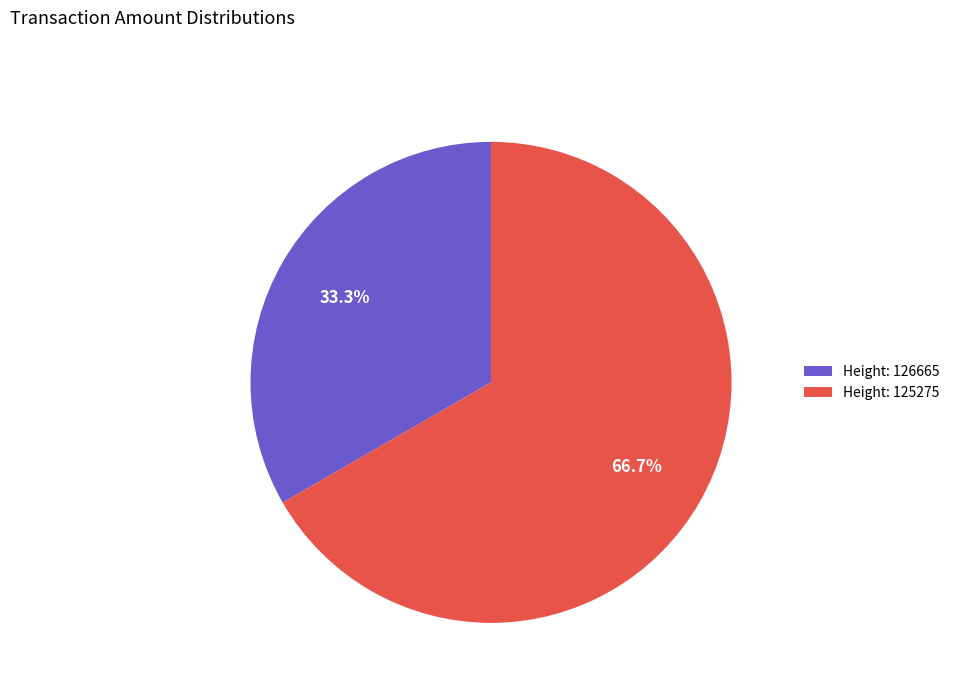

Combined, do Height: 126665 and Height: 125275 account for over 50%?

Yes